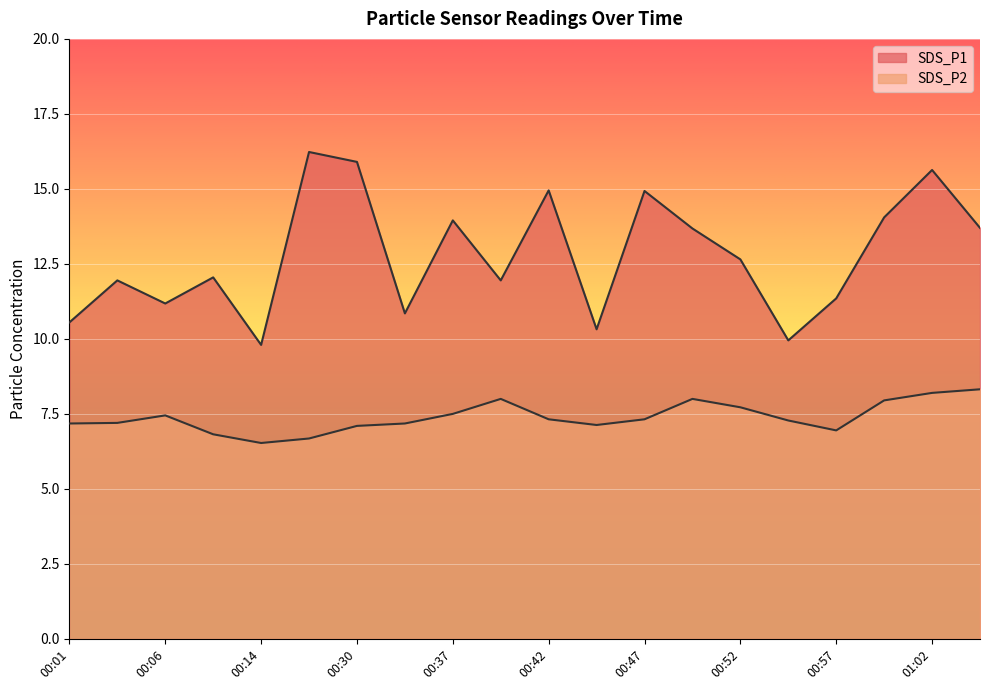

Reading left to right, list all the values displayed in this chart.

SDS_P1: 00:01=10.6	00:04=11.9	00:06=11.2	00:09=12.1	00:14=9.8	00:28=16.2	00:30=15.9	00:35=10.8	00:37=13.9	00:40=11.9	00:42=14.9	00:45=10.3	00:47=14.9	00:50=13.7	00:52=12.7	00:54=9.9	00:57=11.3	00:59=14.1	01:02=15.6	01:04=13.7
SDS_P2: 00:01=7.2	00:04=7.2	00:06=7.5	00:09=6.8	00:14=6.5	00:28=6.7	00:30=7.1	00:35=7.2	00:37=7.5	00:40=8.0	00:42=7.3	00:45=7.1	00:47=7.3	00:50=8.0	00:52=7.7	00:54=7.3	00:57=7.0	00:59=8.0	01:02=8.2	01:04=8.3